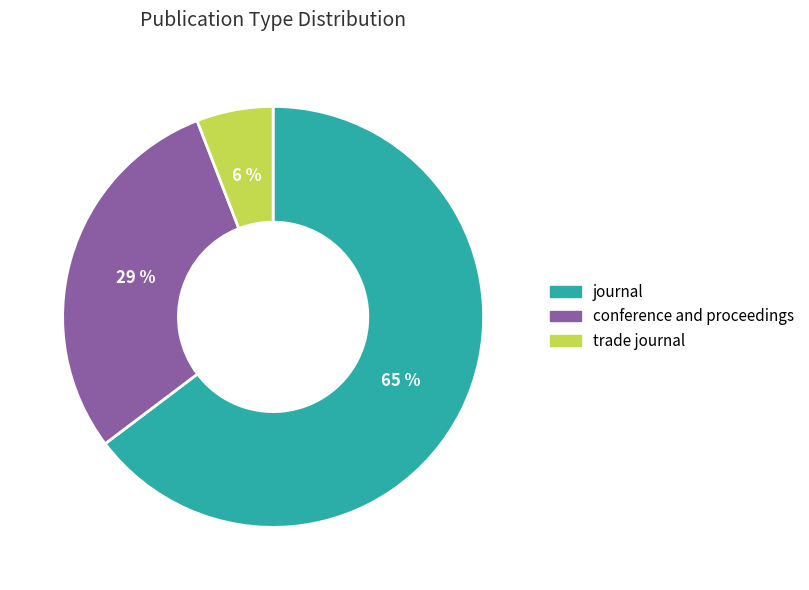

To the nearest percent, what portion does journal represent?

65%